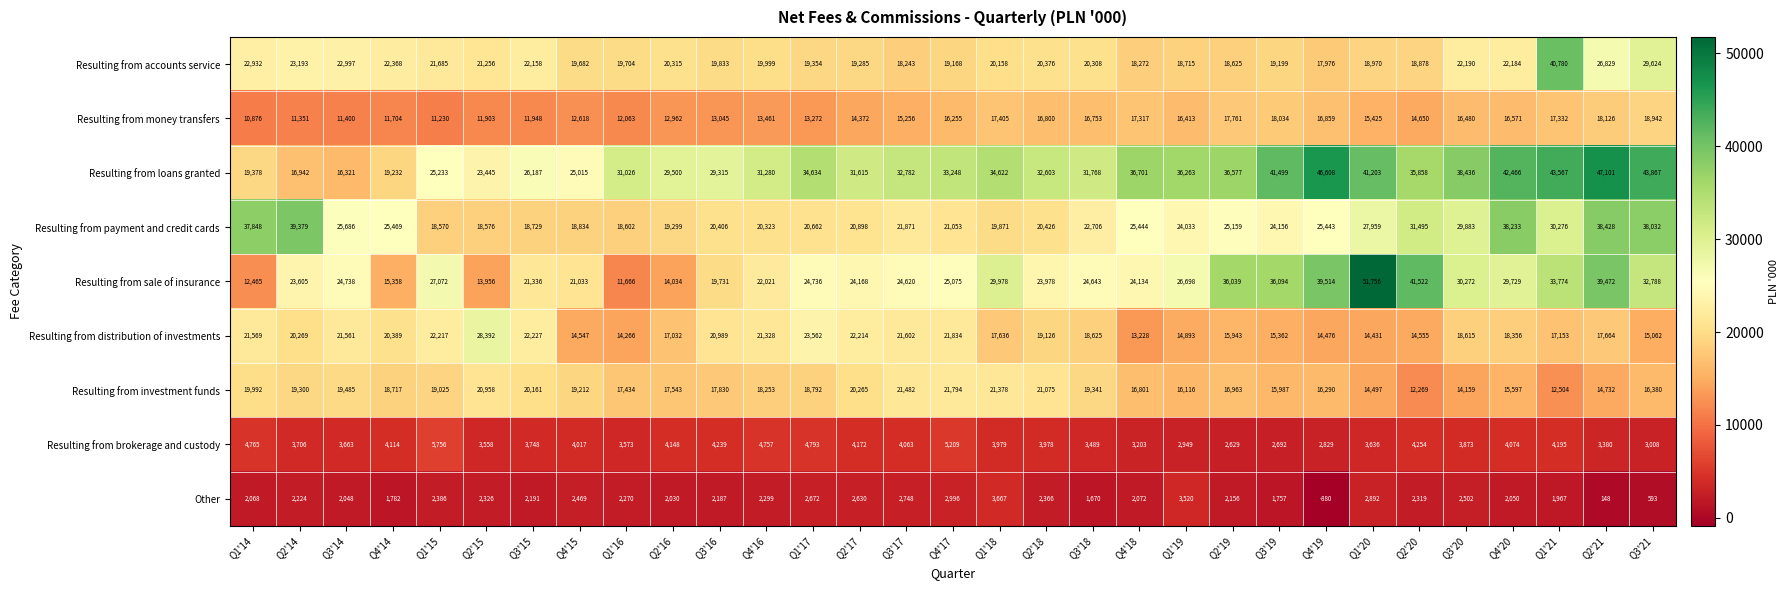

Is the value of Resulting from accounts service at Q1'16 greater than the value of Other at Q3'20?

Yes